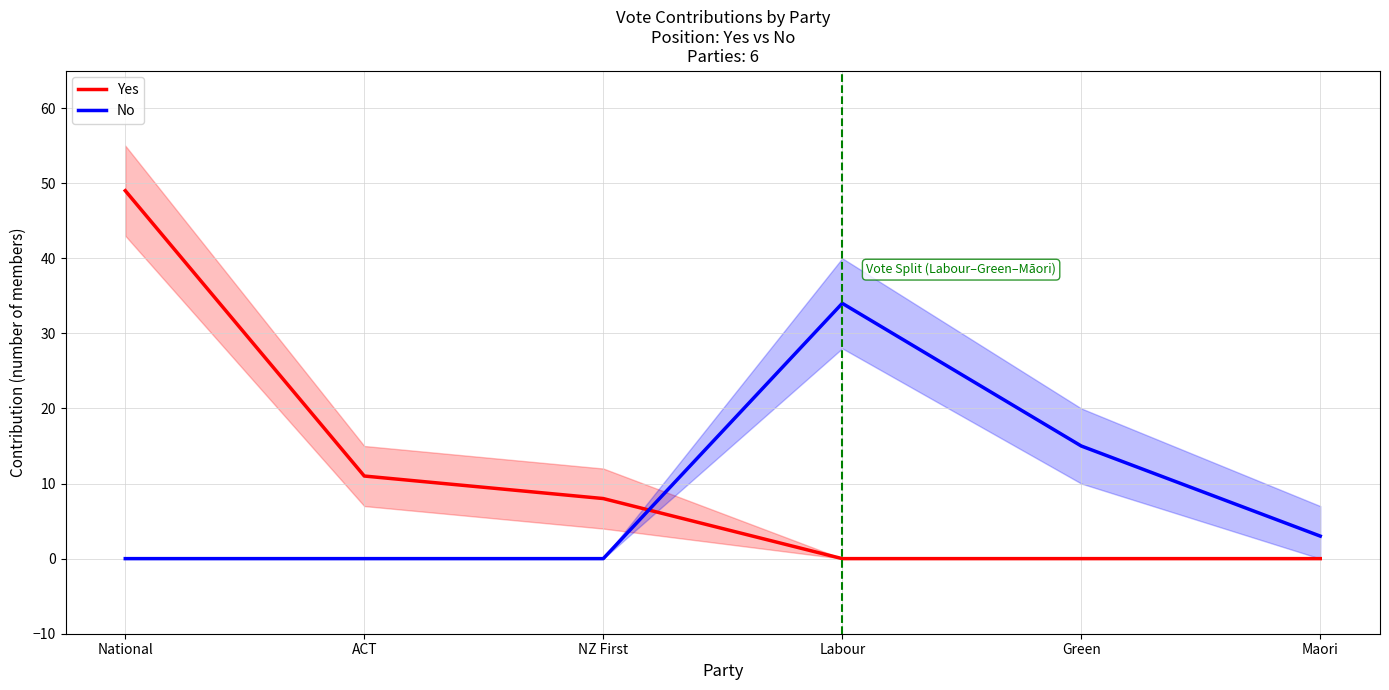

At which label does Yes reach its peak?

National